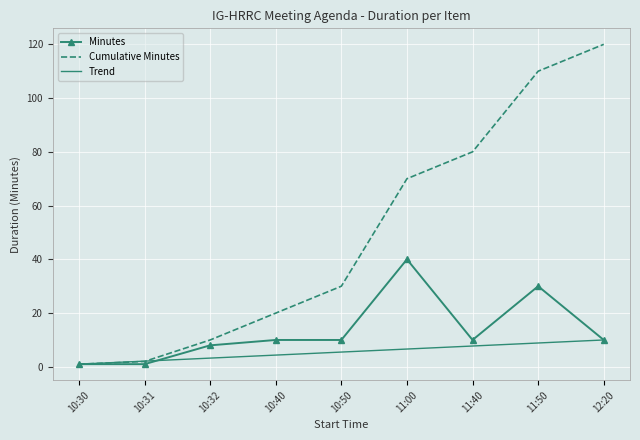

True or false: there are more than 1 points higher than both neighbors.

True